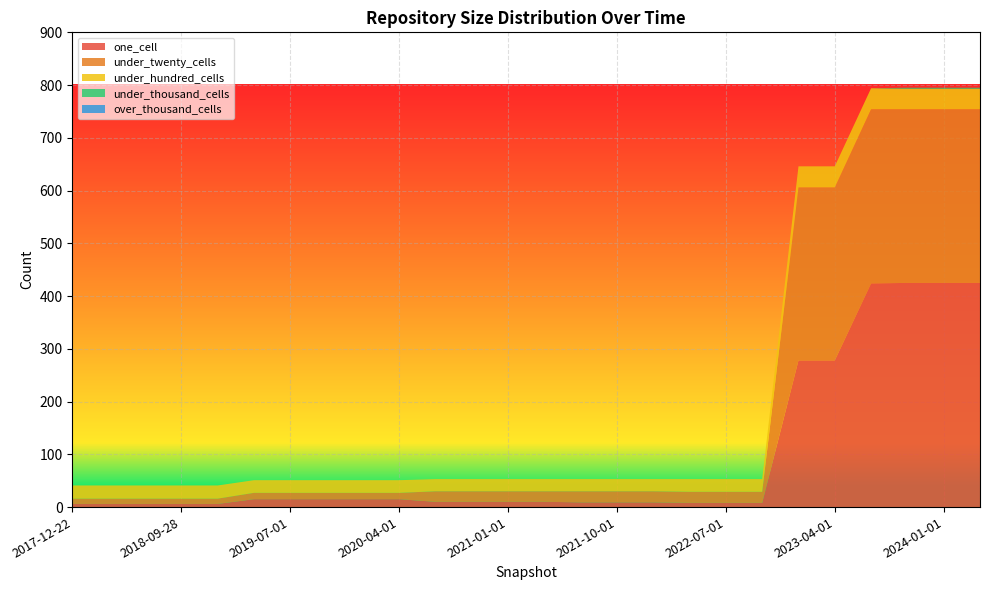

Reading left to right, extract all data points from this chart.

one_cell: 2017-12-22=6	2018-04-09=6	2018-07-11=6	2018-09-28=6	2019-01-01=6	2019-04-06=15	2019-07-01=15	2019-10-09=15	2020-01-01=15	2020-04-01=15	2020-07-01=10	2020-10-01=10	2021-01-01=10	2021-04-01=10	2021-07-01=9	2021-10-01=9	2022-01-01=9	2022-04-01=8	2022-07-01=8	2022-10-01=8	2023-01-01=278	2023-04-01=278	2023-07-01=424	2023-10-01=425	2024-01-01=425	2024-04-01=425
under_twenty_cells: 2017-12-22=10	2018-04-09=10	2018-07-11=10	2018-09-28=10	2019-01-01=10	2019-04-06=12	2019-07-01=12	2019-10-09=12	2020-01-01=12	2020-04-01=12	2020-07-01=20	2020-10-01=20	2021-01-01=20	2021-04-01=20	2021-07-01=21	2021-10-01=21	2022-01-01=21	2022-04-01=21	2022-07-01=21	2022-10-01=21	2023-01-01=328	2023-04-01=328	2023-07-01=330	2023-10-01=329	2024-01-01=329	2024-04-01=329
under_hundred_cells: 2017-12-22=25	2018-04-09=25	2018-07-11=25	2018-09-28=25	2019-01-01=25	2019-04-06=24	2019-07-01=24	2019-10-09=24	2020-01-01=24	2020-04-01=24	2020-07-01=23	2020-10-01=23	2021-01-01=23	2021-04-01=23	2021-07-01=23	2021-10-01=23	2022-01-01=23	2022-04-01=24	2022-07-01=24	2022-10-01=24	2023-01-01=40	2023-04-01=40	2023-07-01=40	2023-10-01=39	2024-01-01=39	2024-04-01=39
under_thousand_cells: 2017-12-22=0	2018-04-09=0	2018-07-11=0	2018-09-28=0	2019-01-01=0	2019-04-06=0	2019-07-01=0	2019-10-09=0	2020-01-01=0	2020-04-01=0	2020-07-01=0	2020-10-01=0	2021-01-01=0	2021-04-01=0	2021-07-01=0	2021-10-01=0	2022-01-01=0	2022-04-01=0	2022-07-01=0	2022-10-01=0	2023-01-01=0	2023-04-01=0	2023-07-01=0	2023-10-01=2	2024-01-01=2	2024-04-01=2
over_thousand_cells: 2017-12-22=0	2018-04-09=0	2018-07-11=0	2018-09-28=0	2019-01-01=0	2019-04-06=0	2019-07-01=0	2019-10-09=0	2020-01-01=0	2020-04-01=0	2020-07-01=0	2020-10-01=0	2021-01-01=0	2021-04-01=0	2021-07-01=0	2021-10-01=0	2022-01-01=0	2022-04-01=0	2022-07-01=0	2022-10-01=0	2023-01-01=0	2023-04-01=0	2023-07-01=0	2023-10-01=0	2024-01-01=0	2024-04-01=0